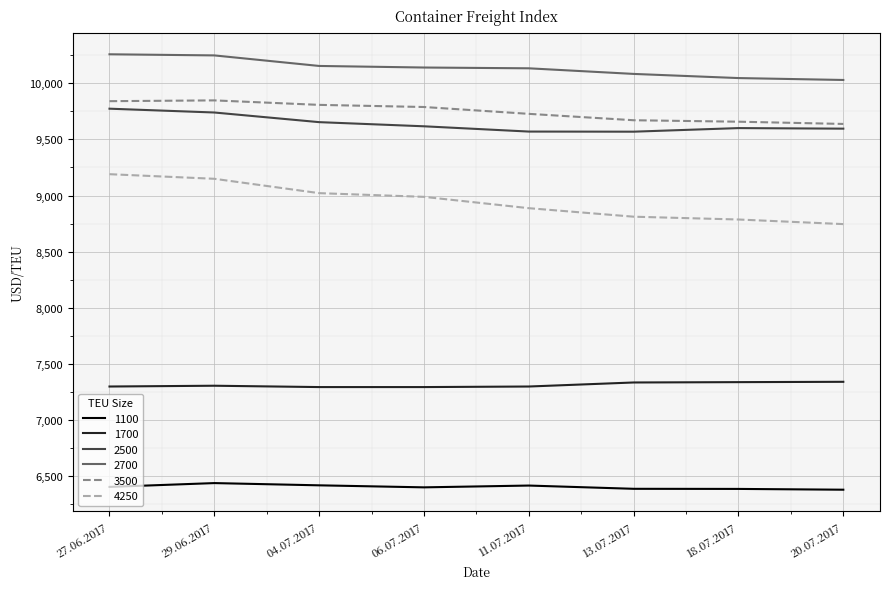

True or false: 4250 and 2700 intersect in this chart.

False